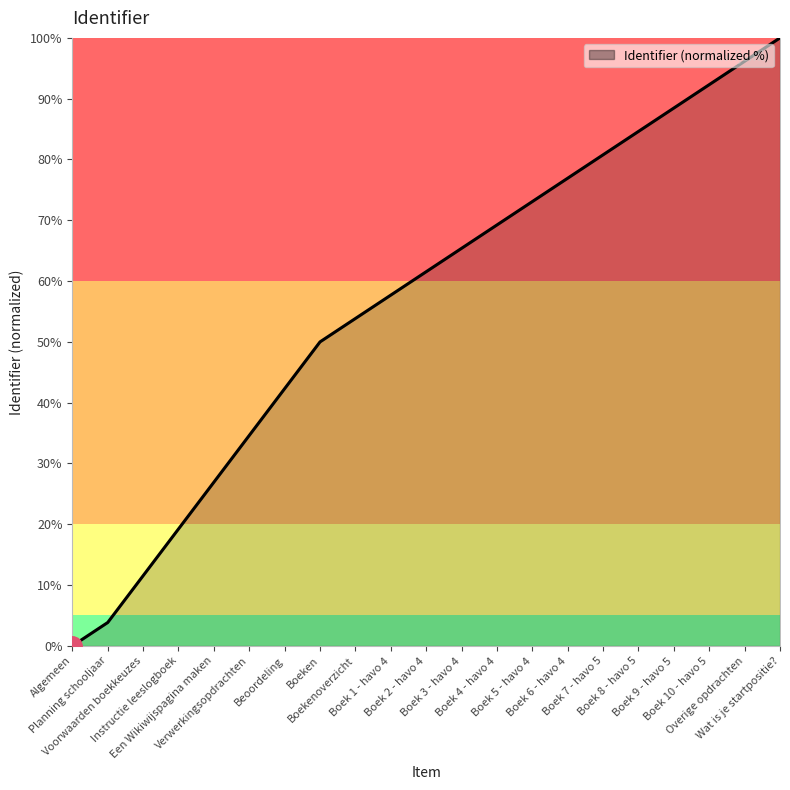

How many categories are shown in the chart?

21